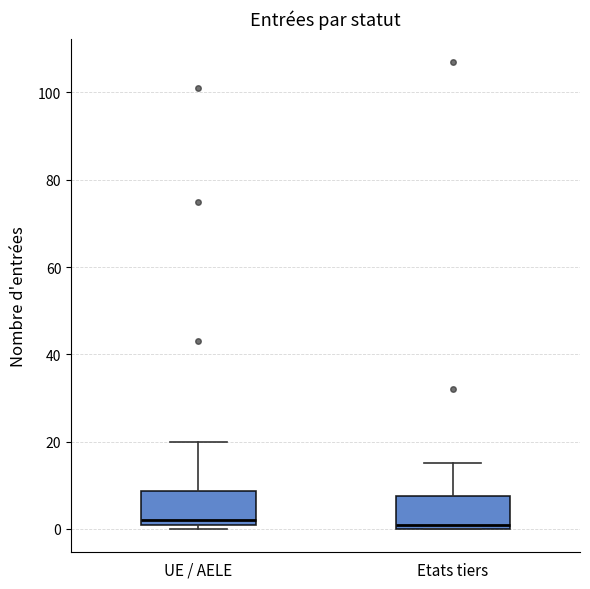

Reading left to right, transcribe this box plot: for each box, give where its median line is, the range the box spans, and where its two whiskers end, as read against the y-axis. The values are not printed on the chart, so give them approximately, as read against the axis.

UE / AELE: median 2 (just above the box's lower edge), box 2 to 8, whiskers 0 to 20
Etats tiers: median 2, box 0 to 8, whiskers 0 to 16